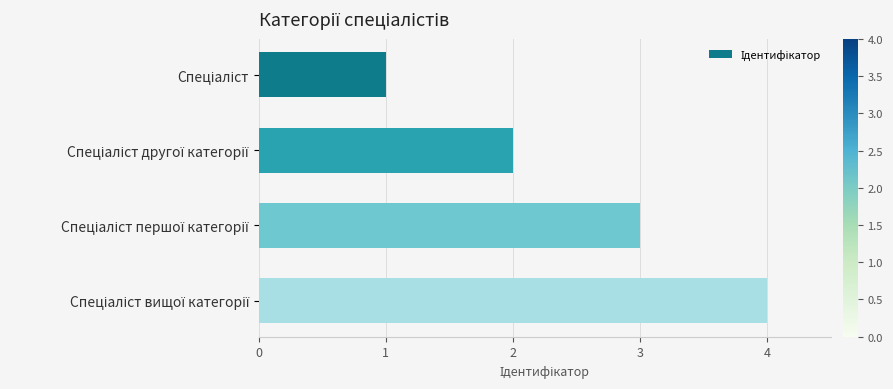

What is the difference between the maximum and minimum values?

3